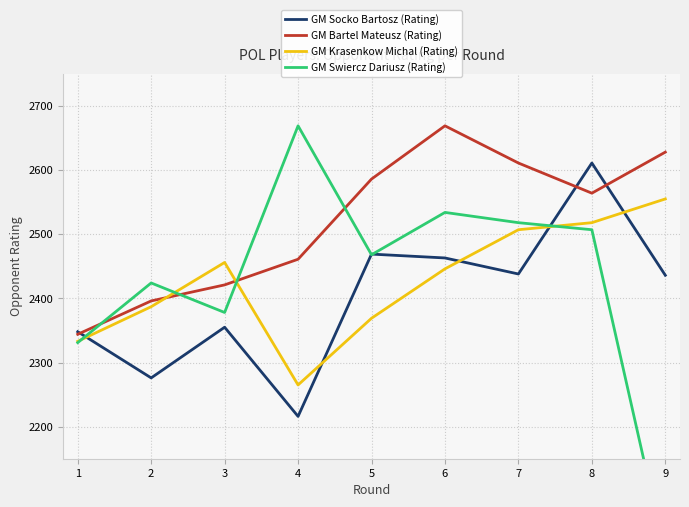

What is the greatest value displayed?

2669